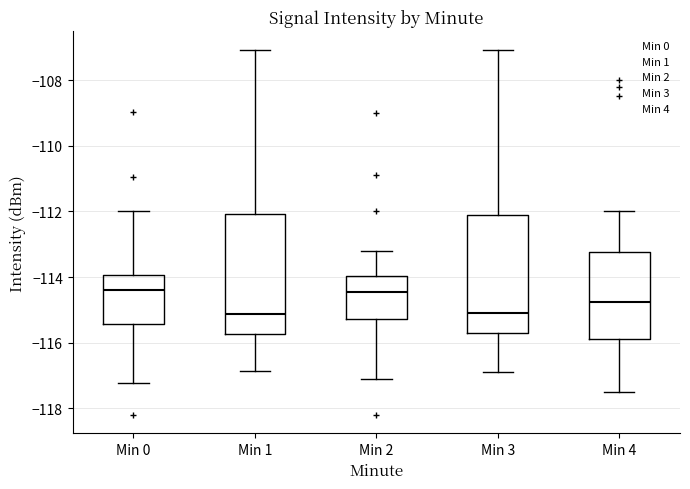

Where does the lower whisker of the box for Min 2 end on the y-axis? The values are not printed on the chart, so give them approximately, as read against the axis.

-117.0